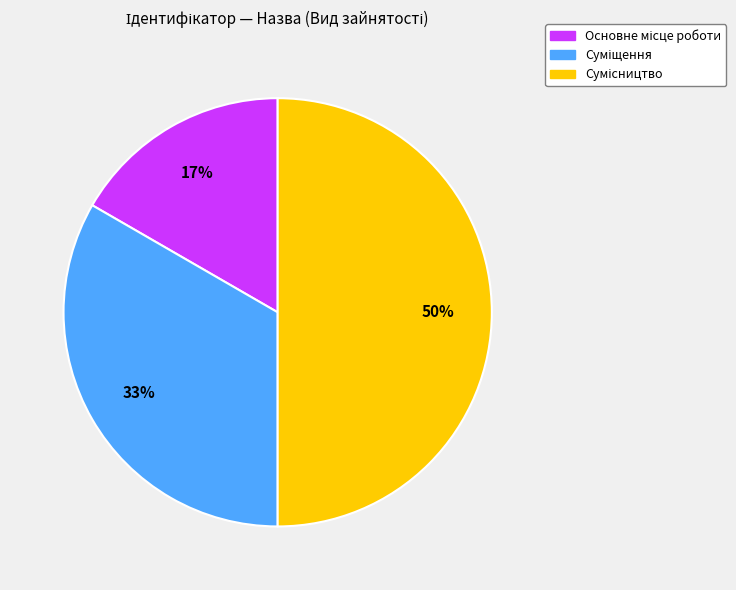

To the nearest percent, what is the average slice percentage?

33%